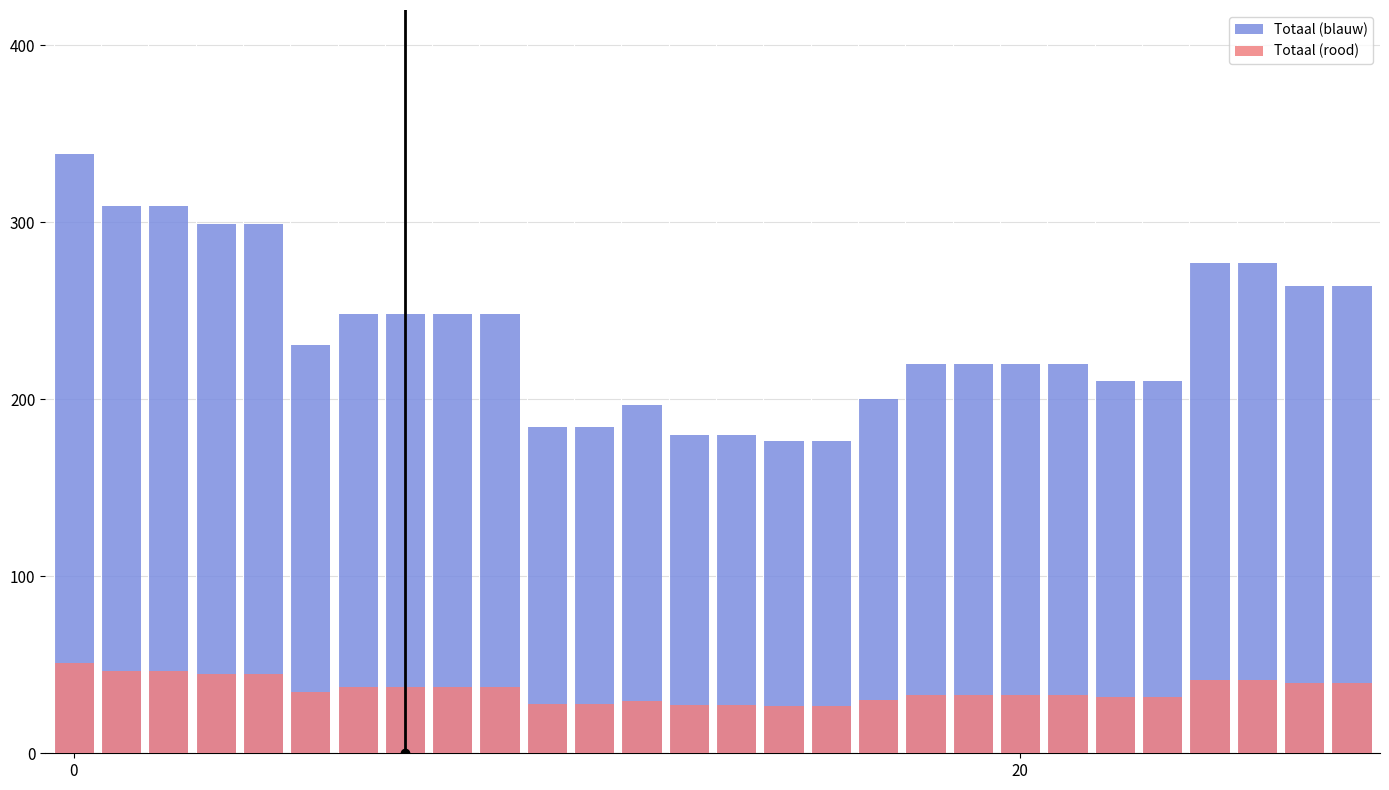

What is the difference between the Totaal (rood) values at 11 and 16?

1.2